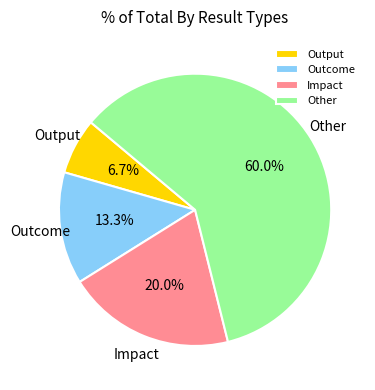

Which slice is the largest?

Other